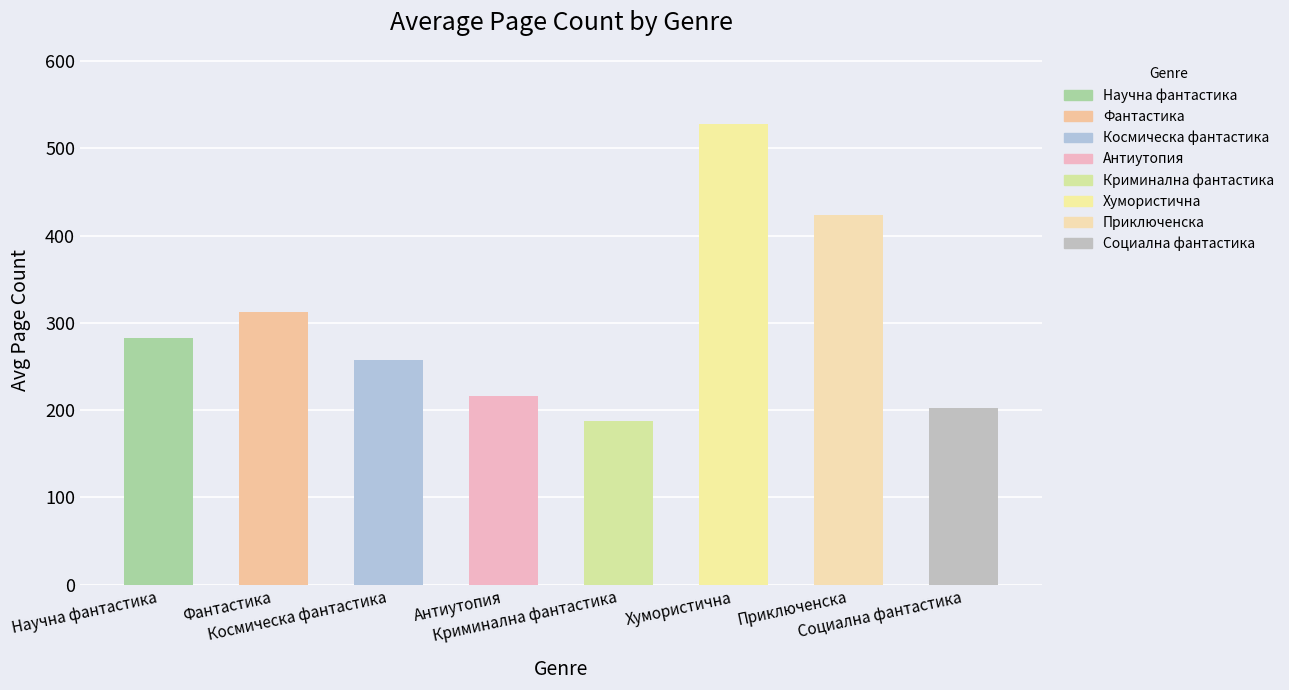

Reading right to left, extract all data points from this chart.

203	424	528	188	216	258	313	283